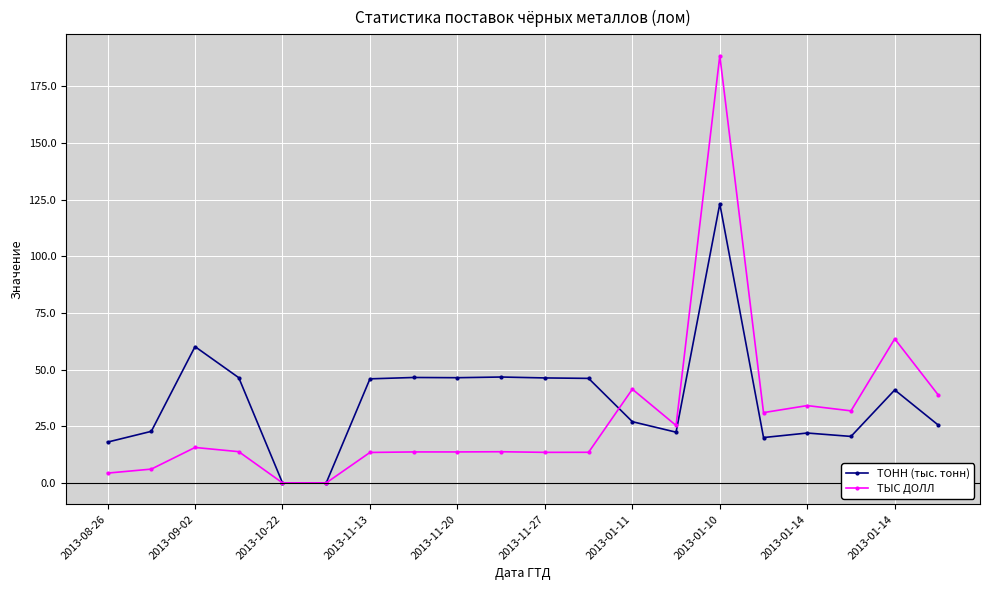

Which series has the largest range (max minus min)?

ТЫС ДОЛЛ